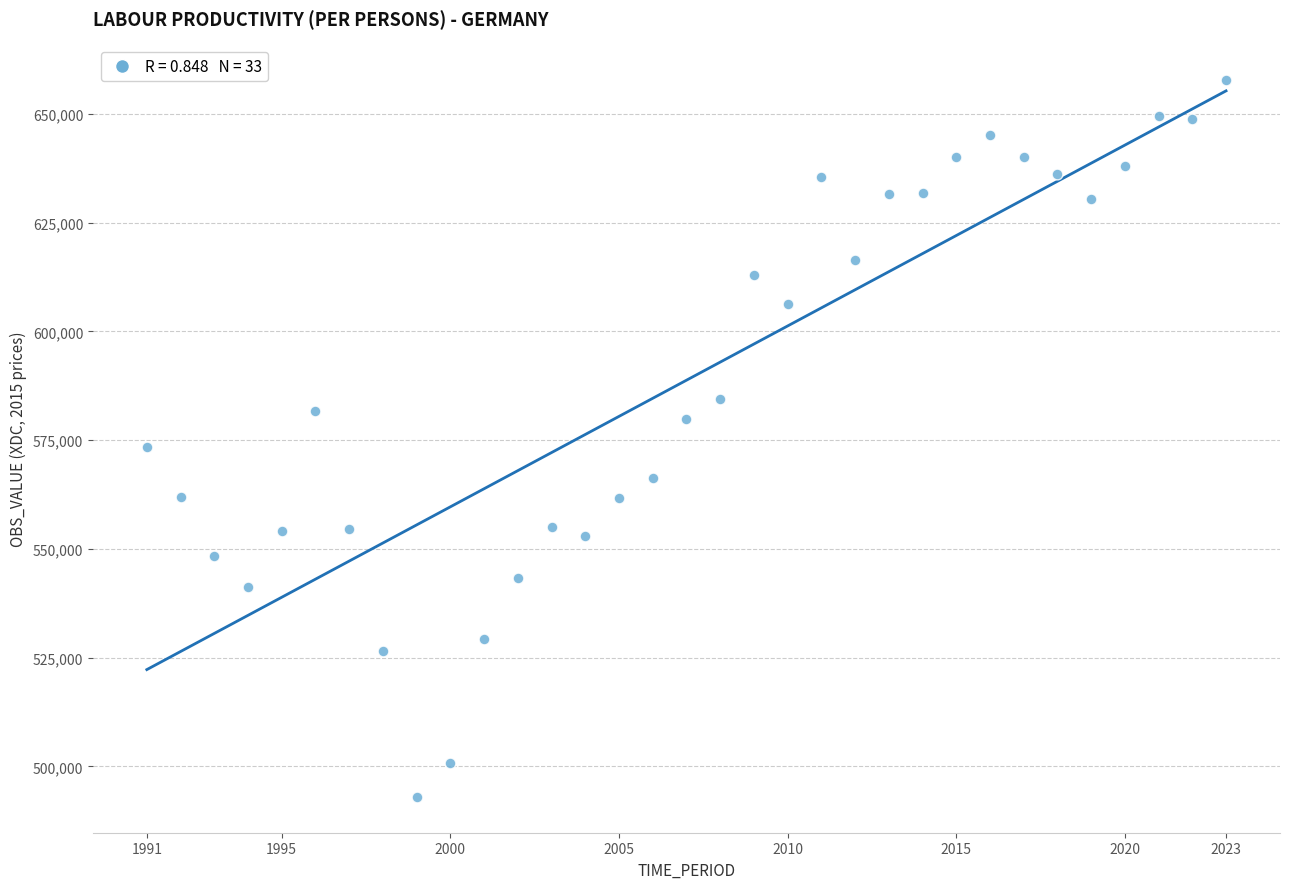

What Y value in the scatter plot is closest to 575377?

573452.3